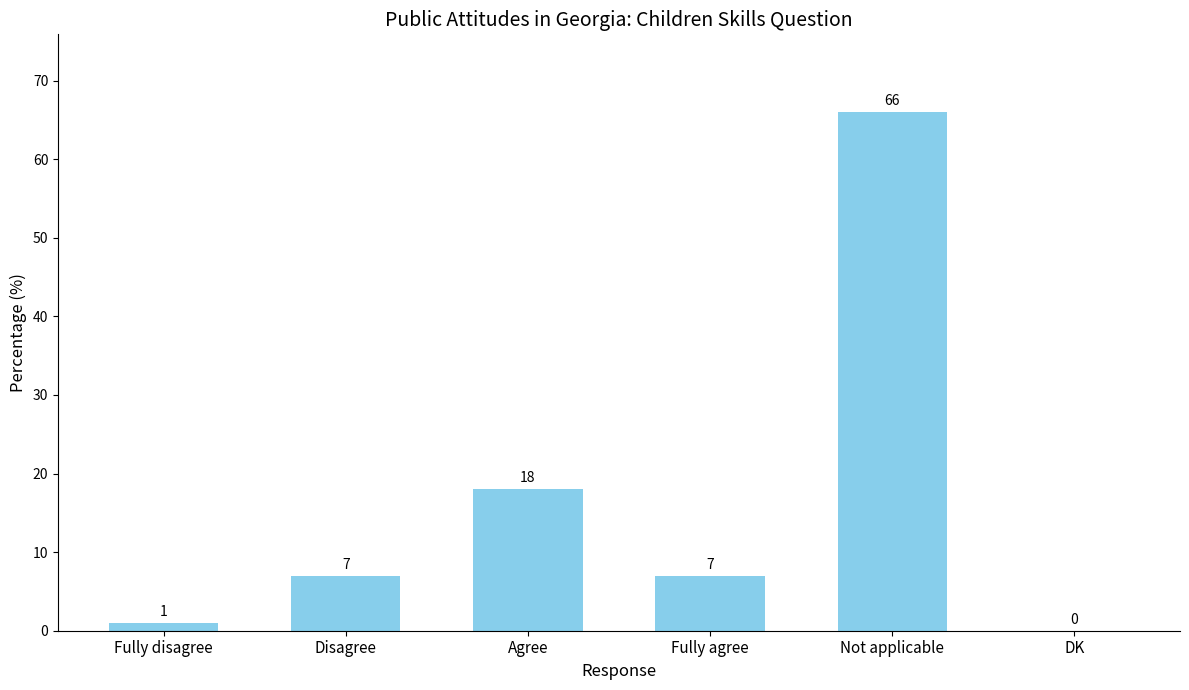

Count the number of categories in the chart.

6